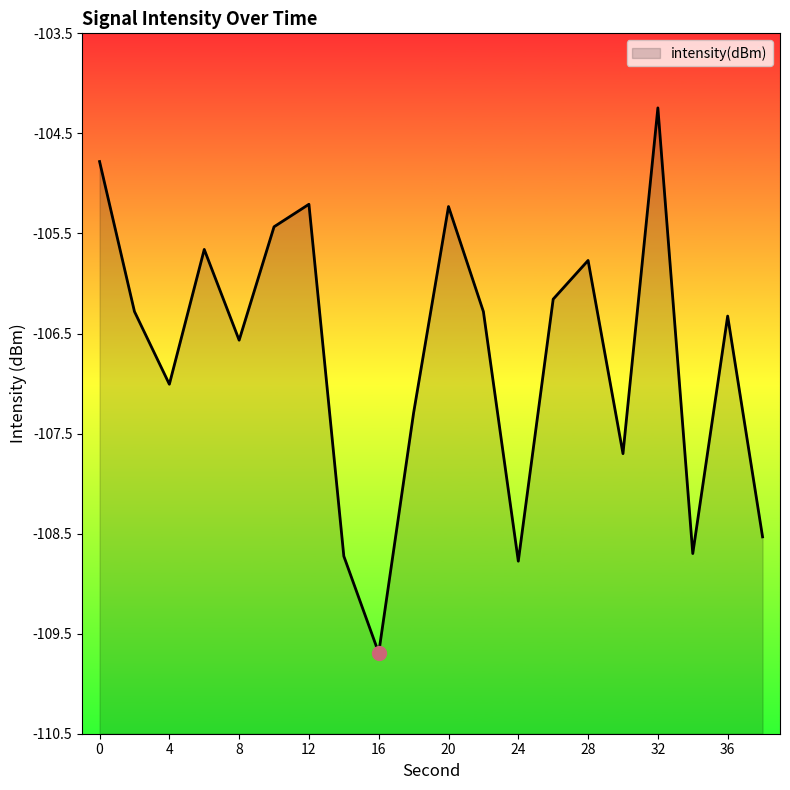

Rank the categories by value from lowest to highest.

16, 24, 14, 34, 38, 30, 18, 4, 8, 36, 22, 2, 26, 28, 6, 10, 20, 12, 0, 32